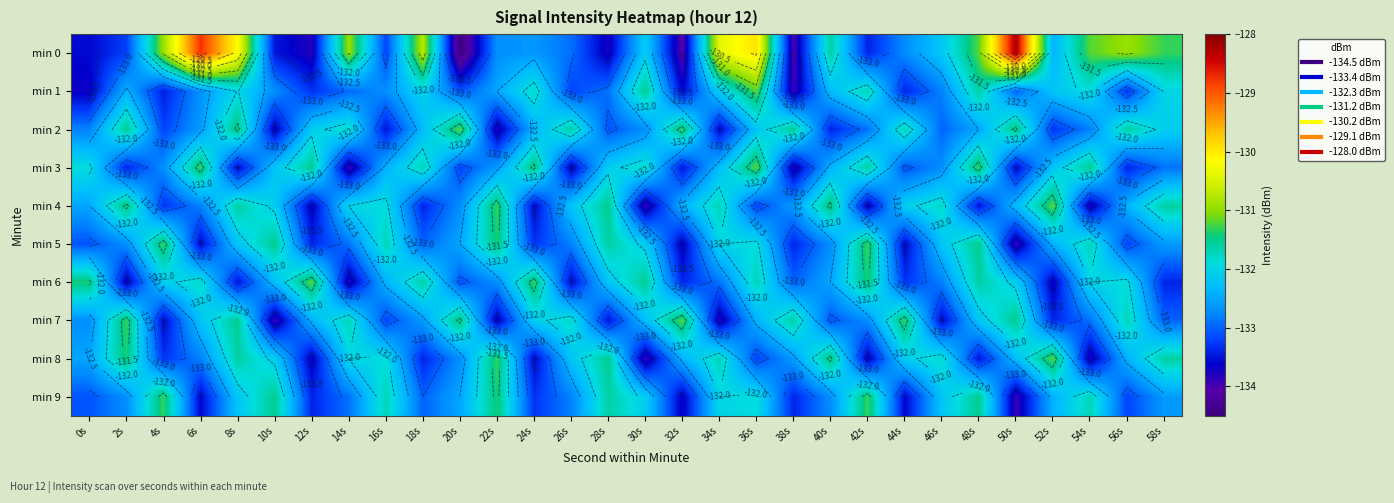

Which category has the highest value in the min 4 series?

52s